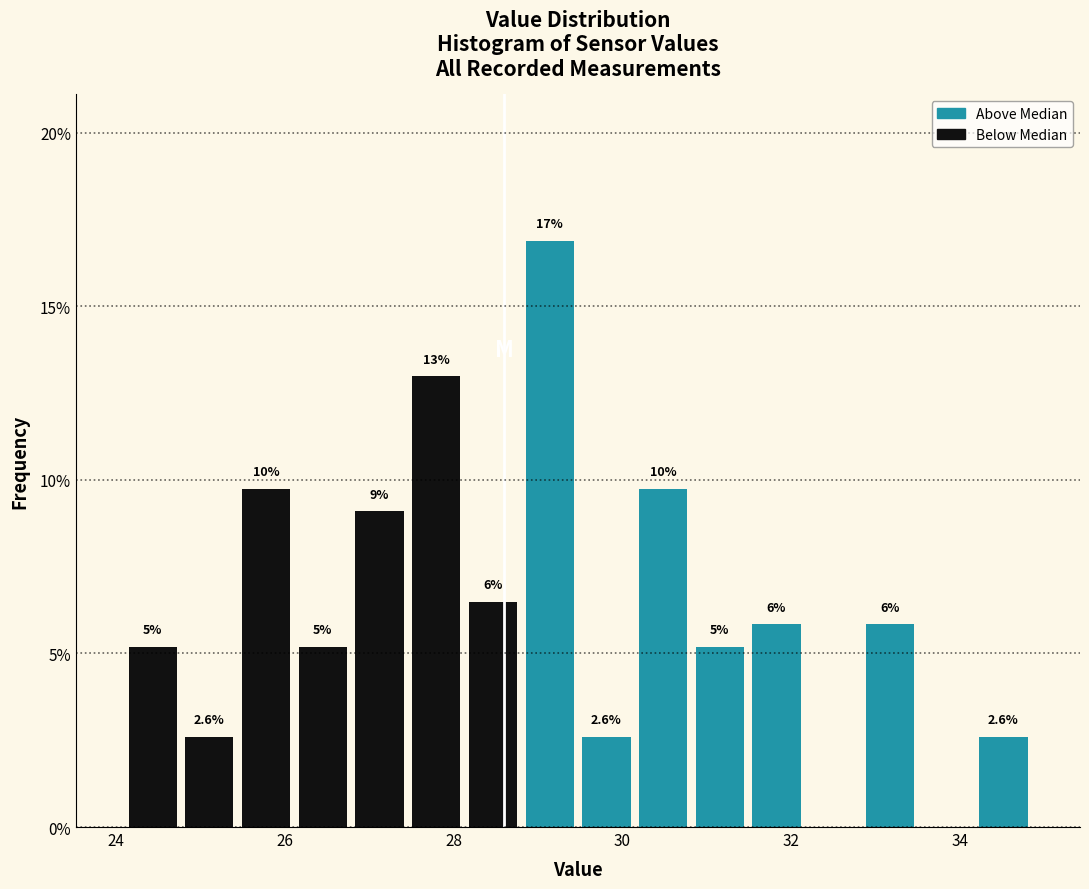

Around what value on the x-axis is the tallest bar? Give the approximate position of its centre, as read against the axis.

29.2